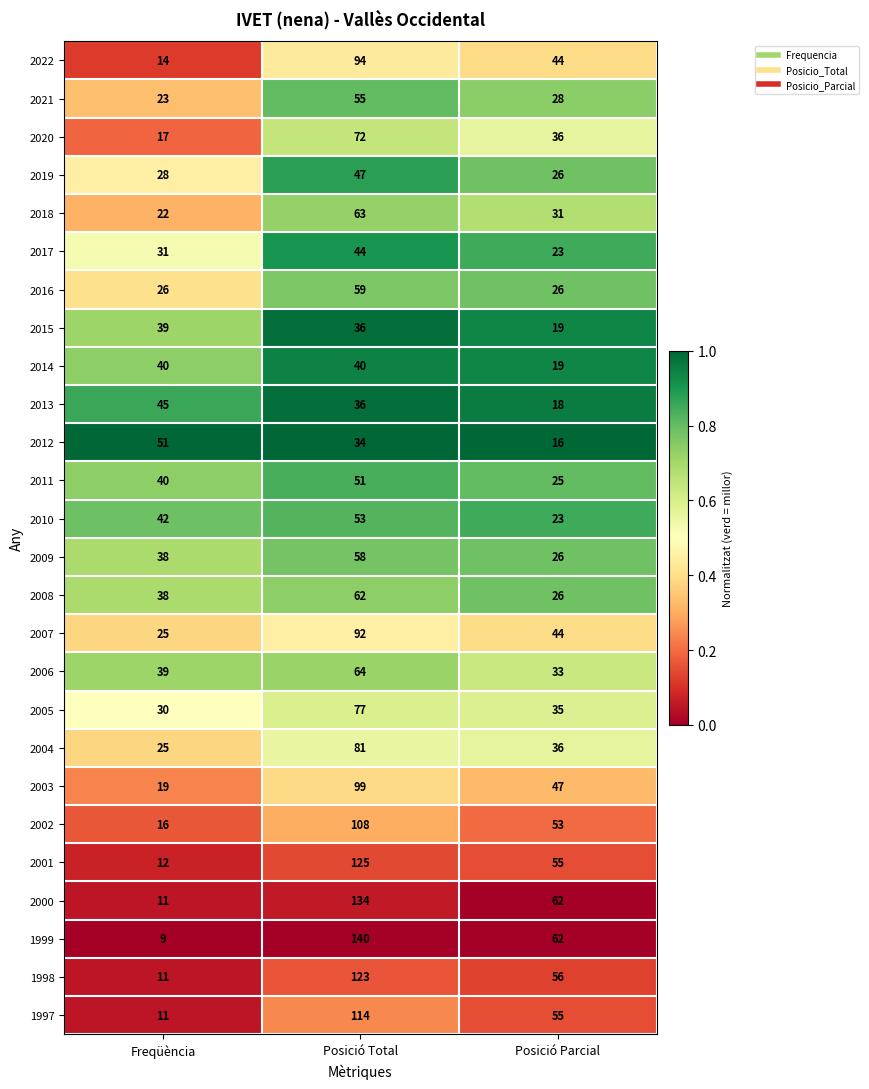

The 2014 series shows 40 at Freqüència. True or false?

True